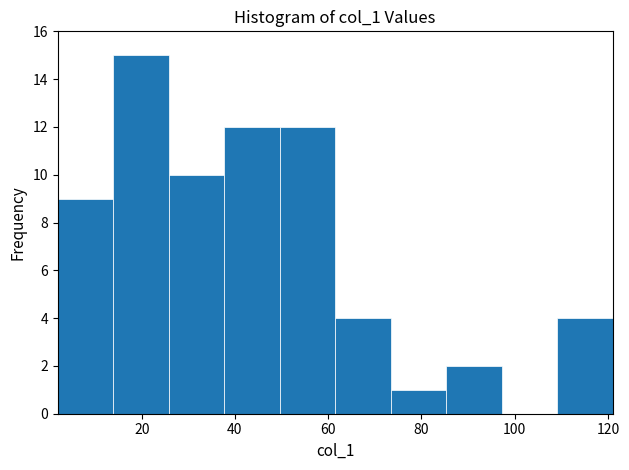

Reading left to right, list every bar in this chart as the range it spans on the x-axis followed by its height. Neither the bar edges nor the heights are printed on the chart, so give them approximately, as read against the axes.

2 to 14: 9
14 to 26: 15
26 to 38: 10
38 to 50: 12
50 to 62: 12
62 to 74: 4
74 to 86: 1
86 to 98: 2
98 to 110: 0
110 to 122: 4